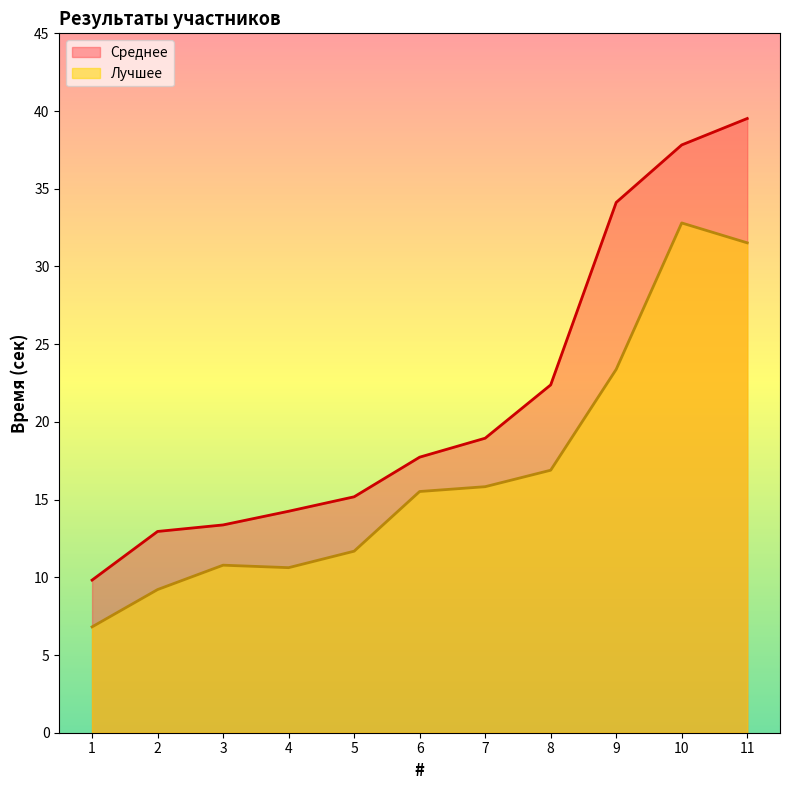

Which series has the largest total across all categories?

Среднее